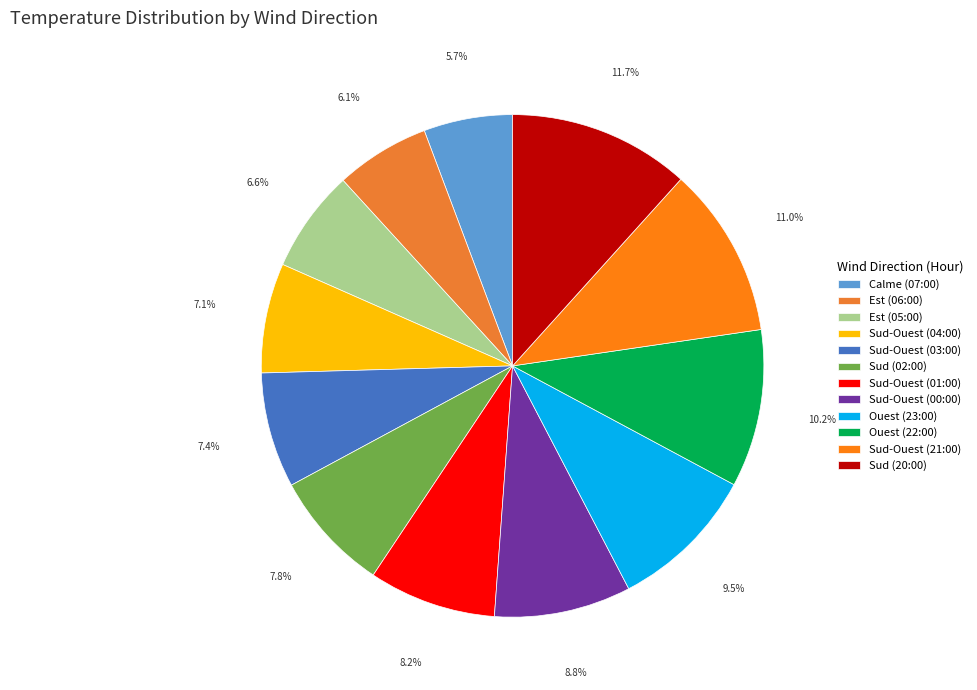

What is the largest slice in the pie chart?

Sud (20:00)